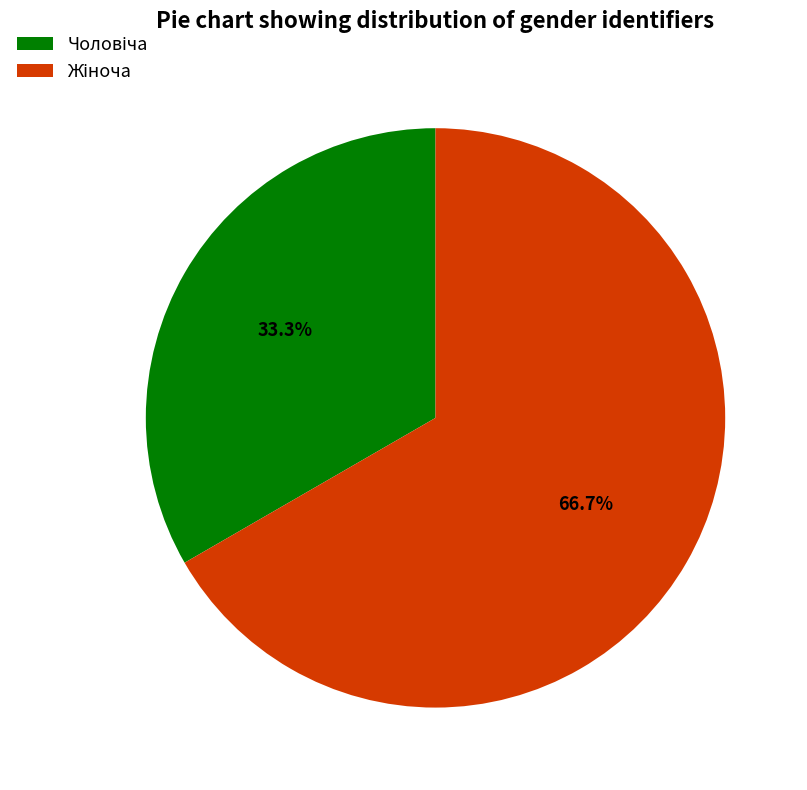

Does any single category account for the majority?

Yes